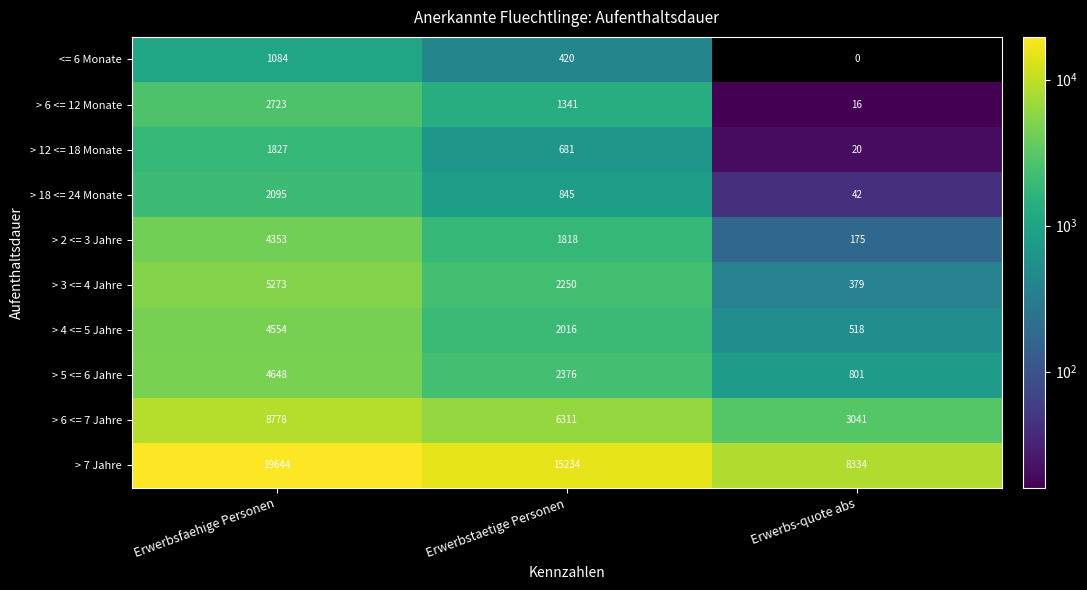

Which category has the lowest value across all series?

Erwerbs-quote abs